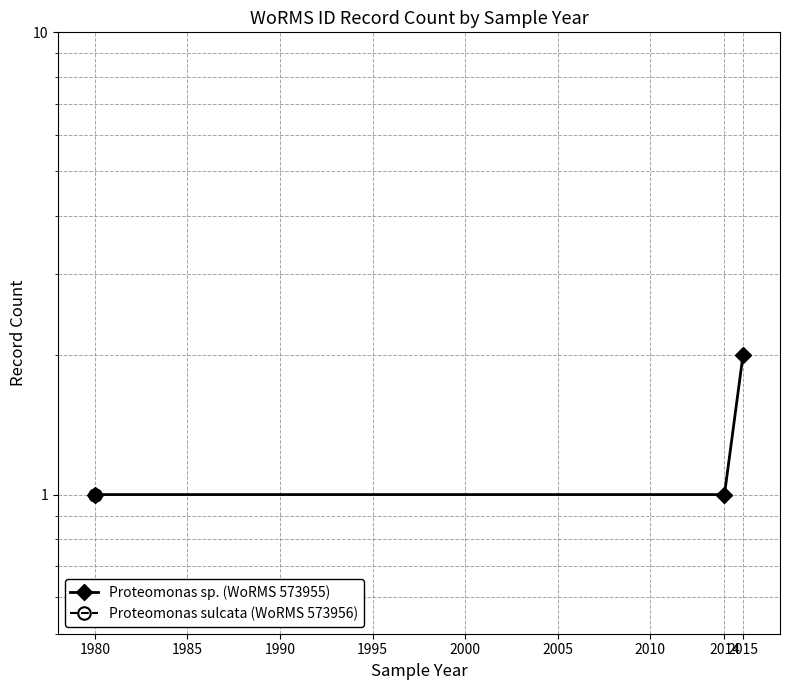

How many lines are shown in the chart?

1